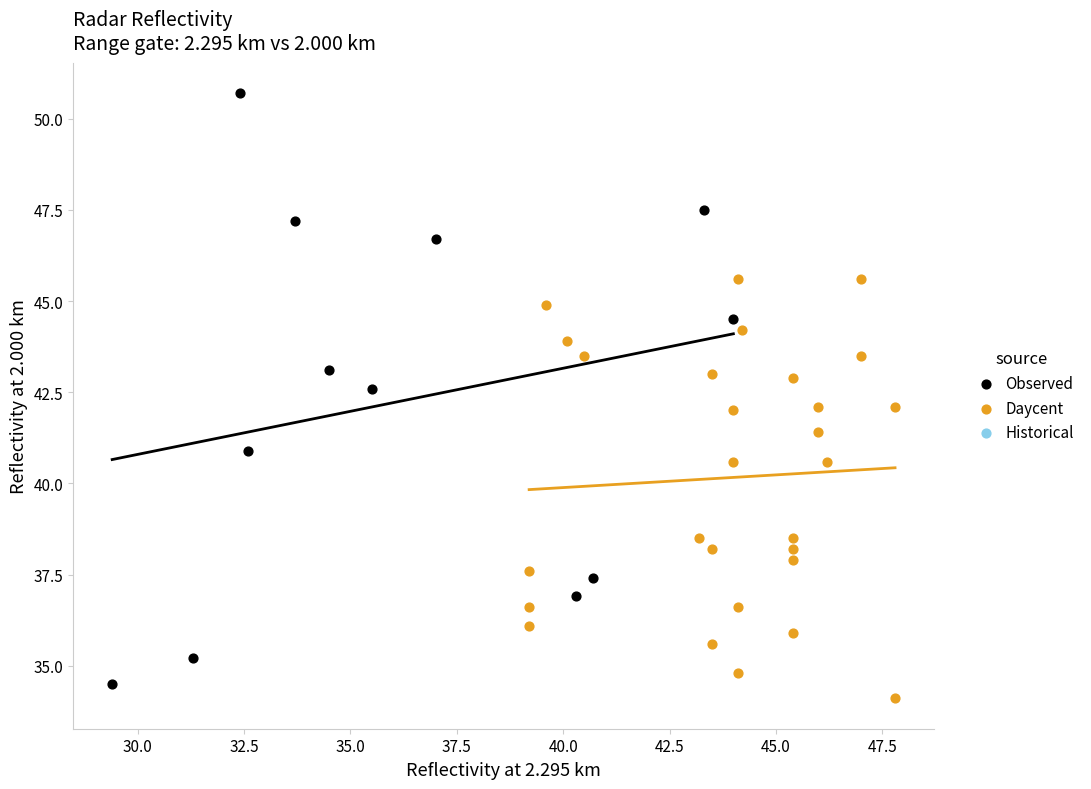

Which series reaches the maximum Y coordinate?

Observed